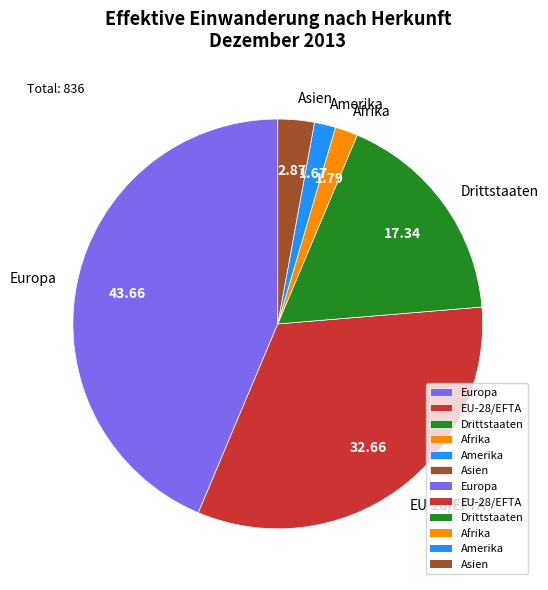

How many slices are in this pie chart?

6